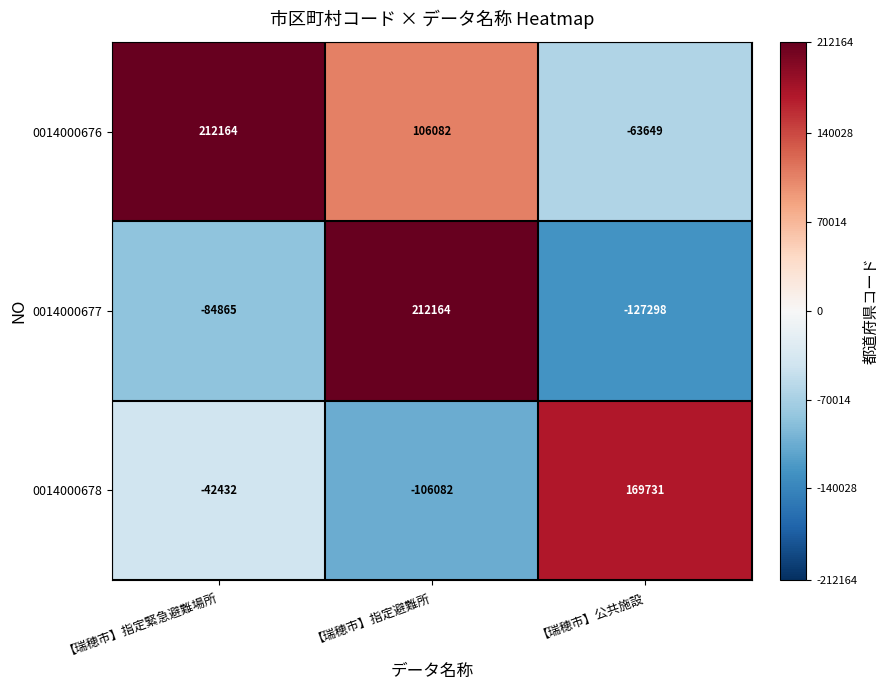

At 【瑞穂市】指定避難所, list the series in order from smallest to largest.

0014000678, 0014000676, 0014000677